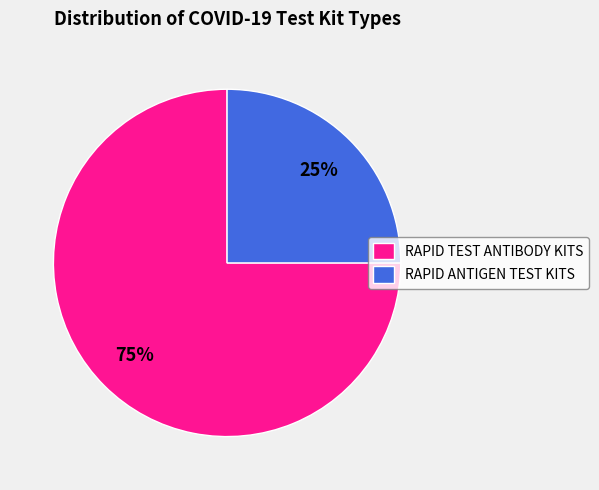

Is there any slice that represents more than half of the pie?

Yes